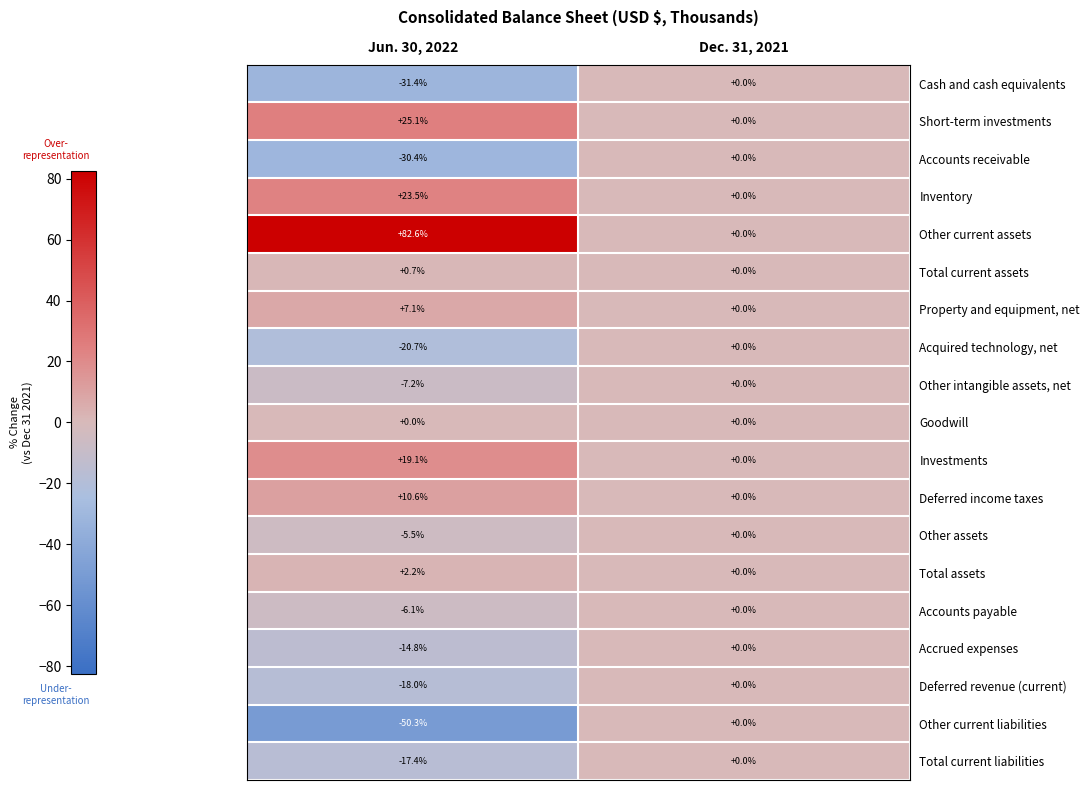

The value of Inventory at Jun. 30, 2022 is 33.6. True or false?

False